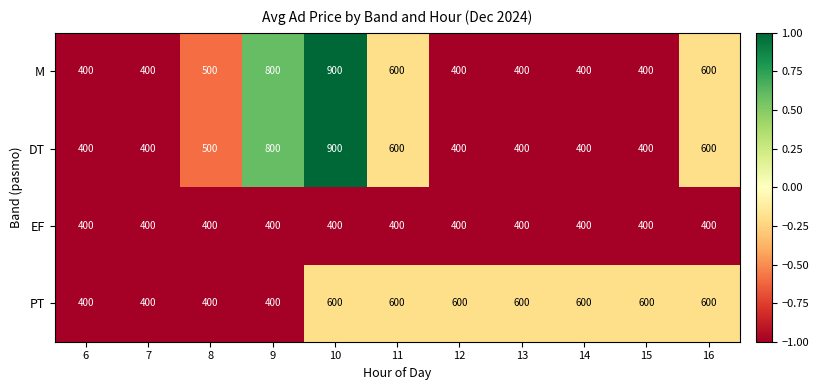

The value of EF at 14 is 556. True or false?

False